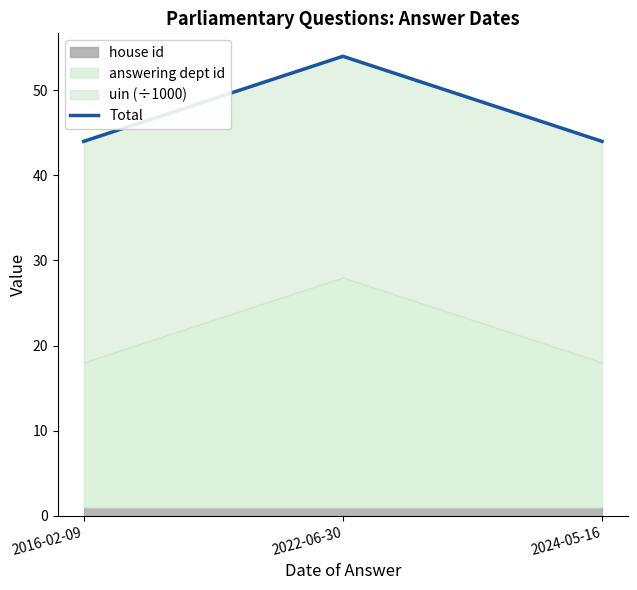

Reading right to left, transcribe all the data shown in this chart.

44.0	54.0	44.0